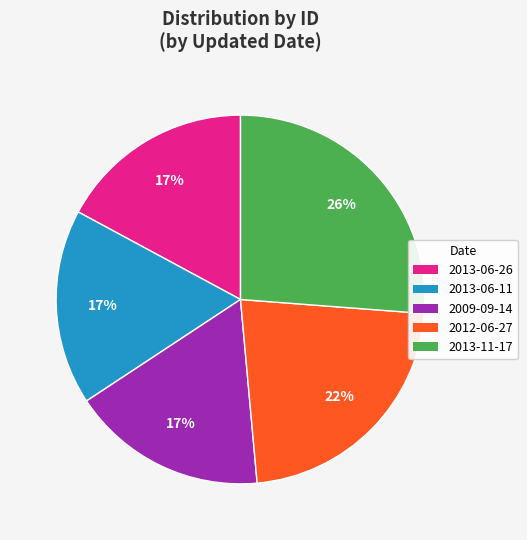

To the nearest percent, what percentage of the pie is 2013-06-26?

17%